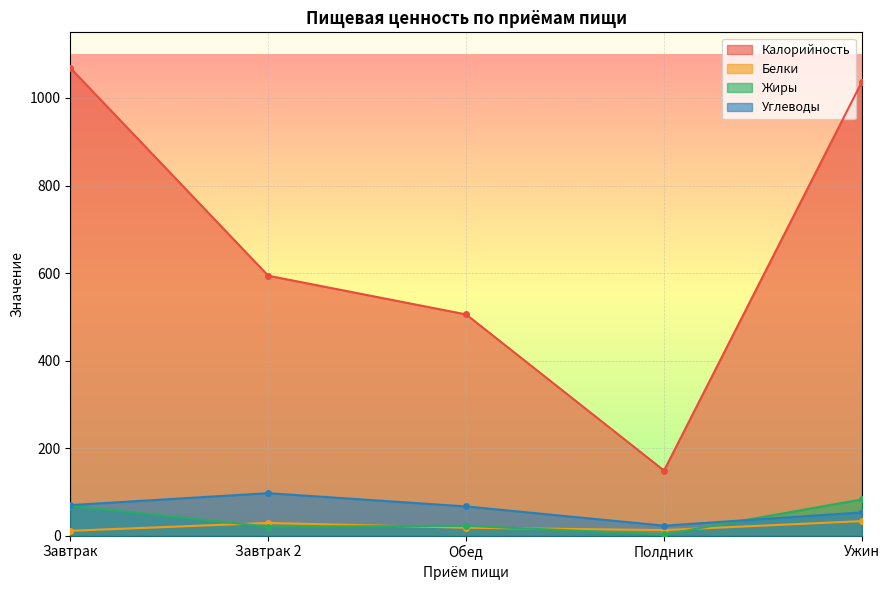

How many distinct data groups are displayed?

4